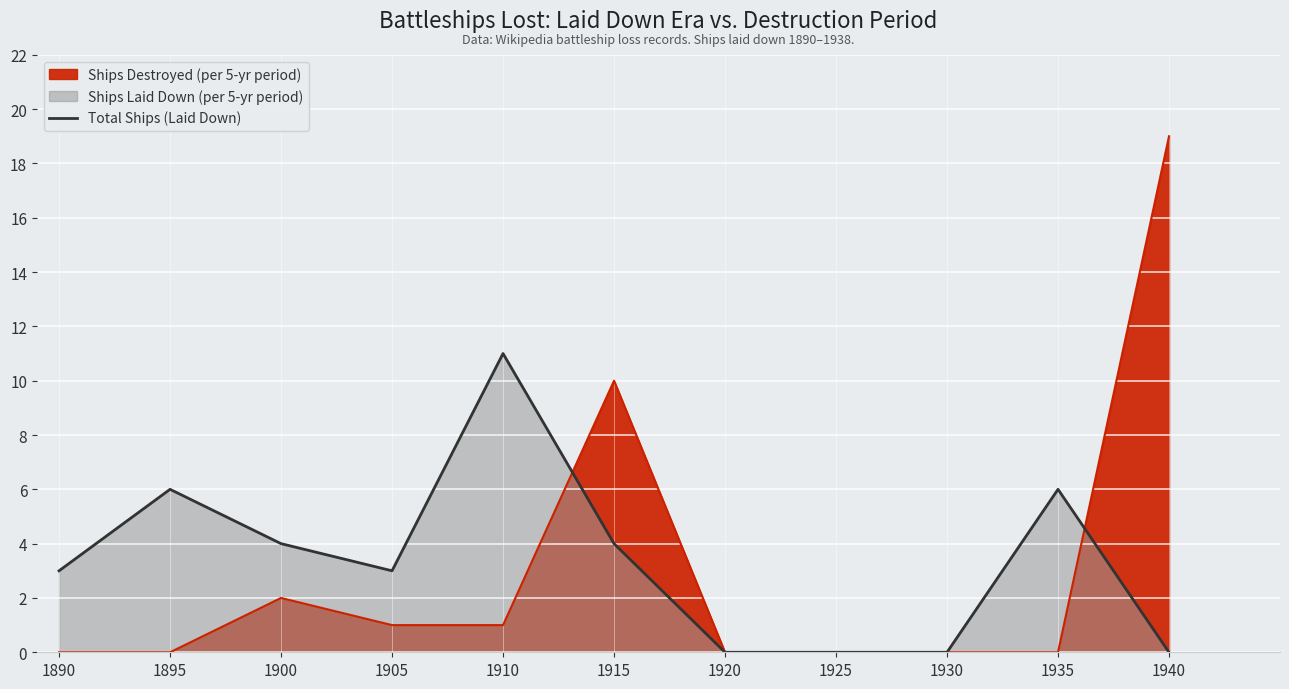

Where does the data first go above 3?

1895